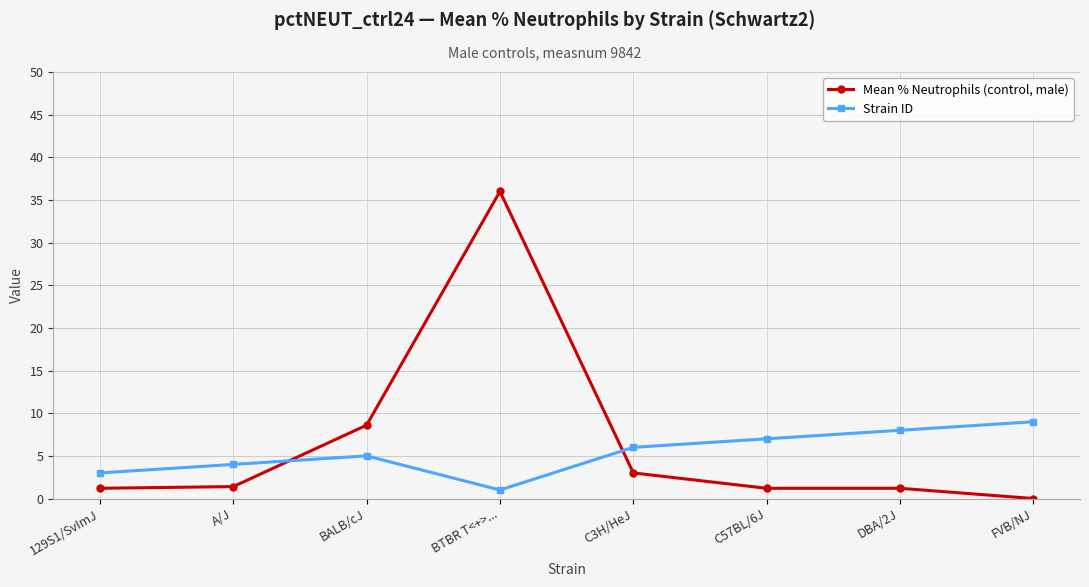

At which label is Mean % Neutrophils (control, male) closest to 18?

BALB/cJ